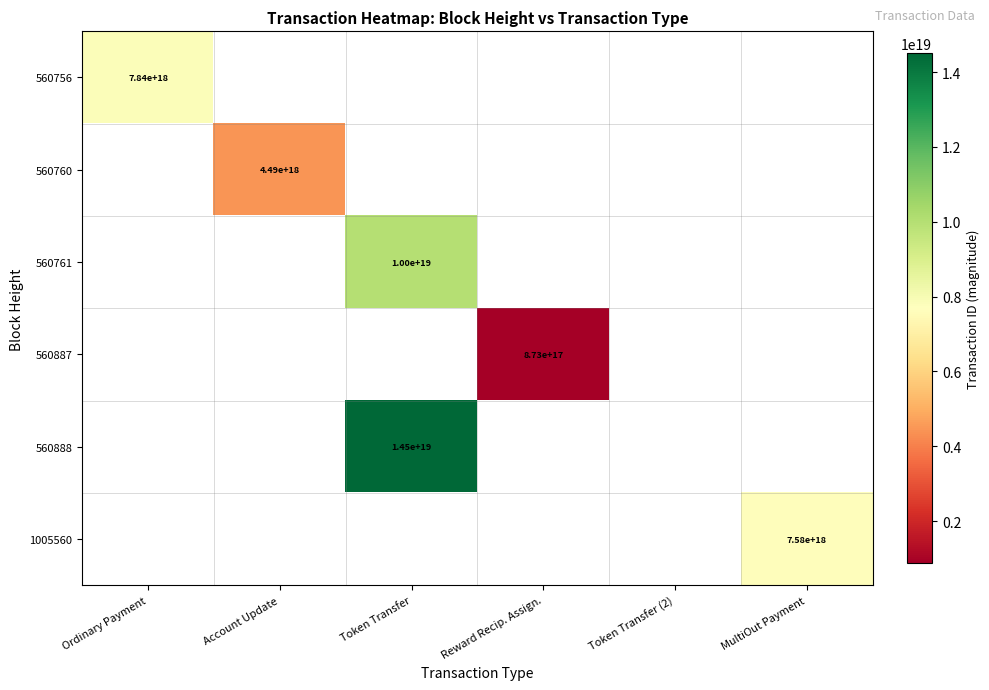

At how many categories does at least one series exceed 5361094670067171328?

3